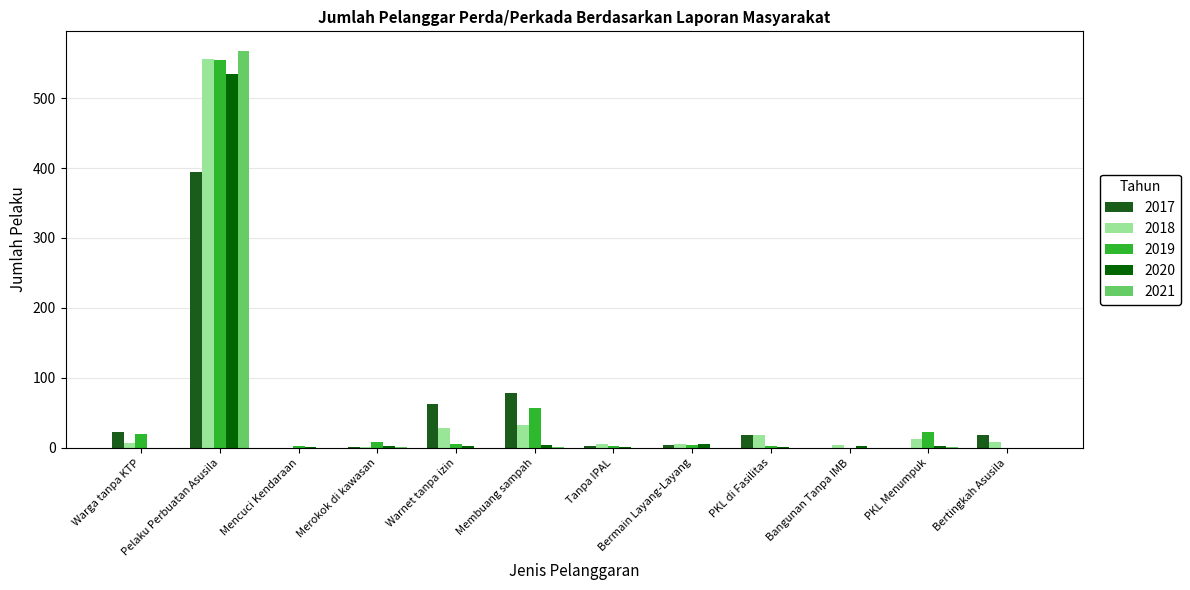

What is the spread (max minus min) of values at PKL Menumpuk?

23